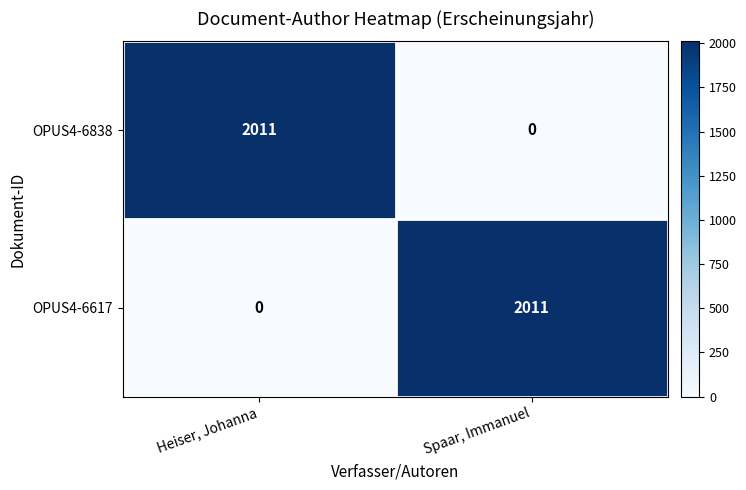

What is the difference between the maximum and minimum values in the OPUS4-6838 series?

2011